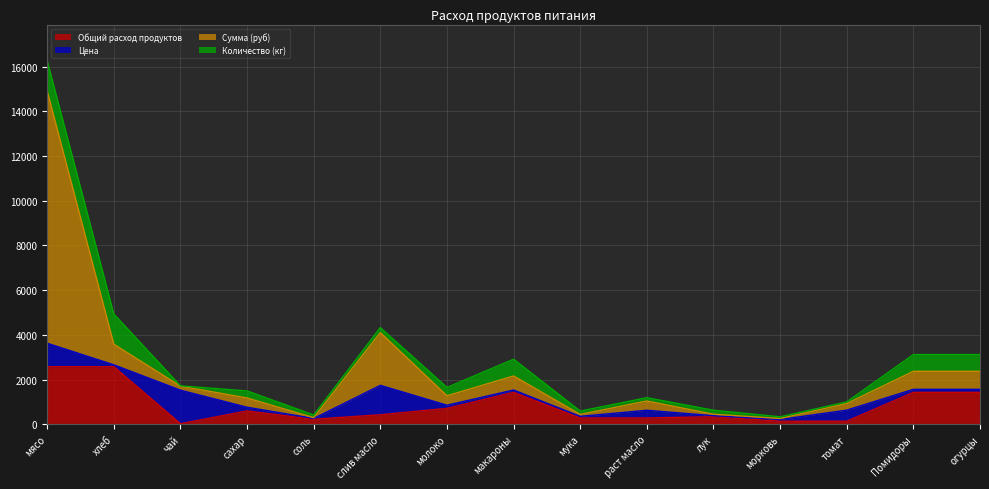

The Общий расход продуктов series shows 429.6 at слив масло. True or false?

True